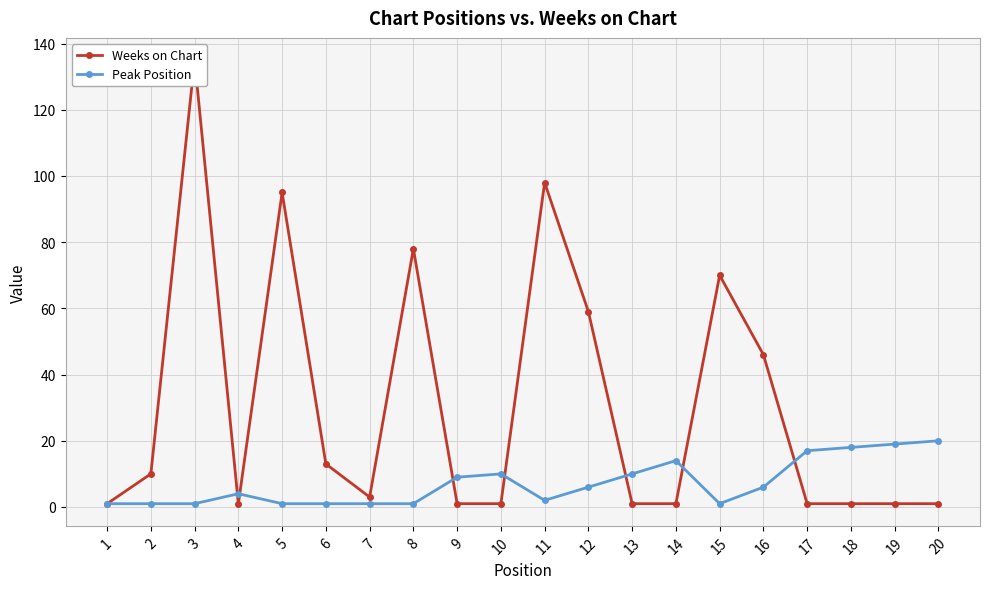

How many lines are shown in the chart?

2